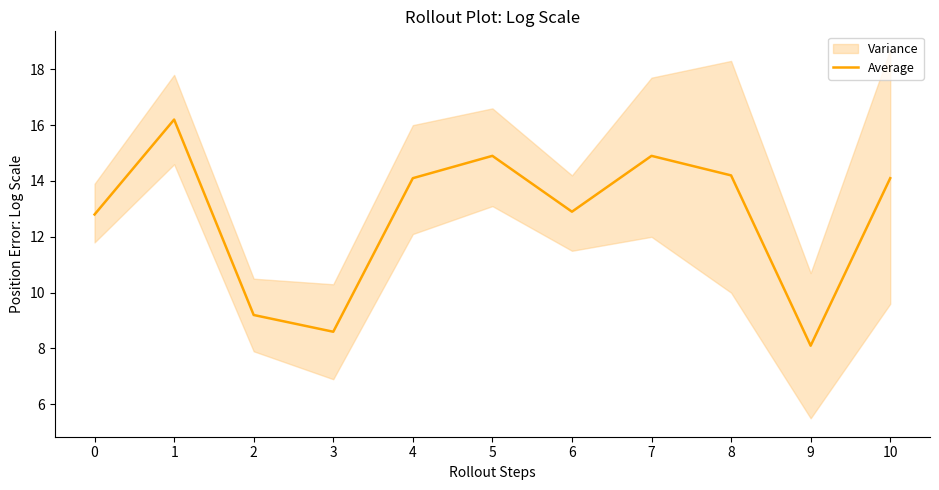

Does the chart have visible grid lines?

No